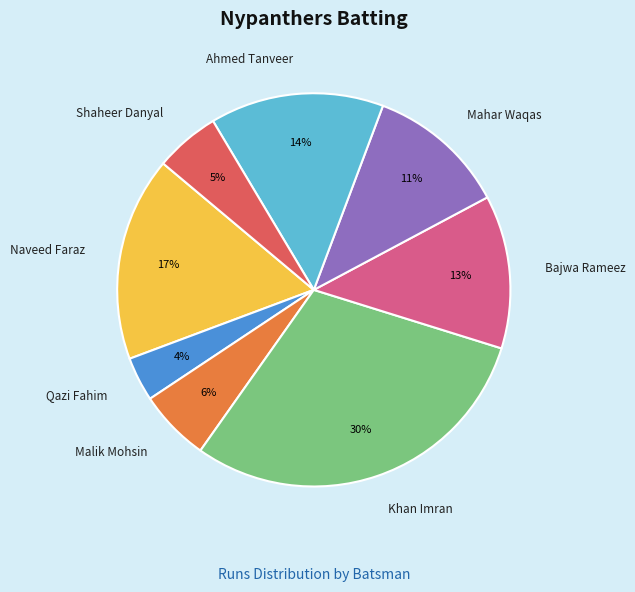

How many segments does this pie chart have?

8